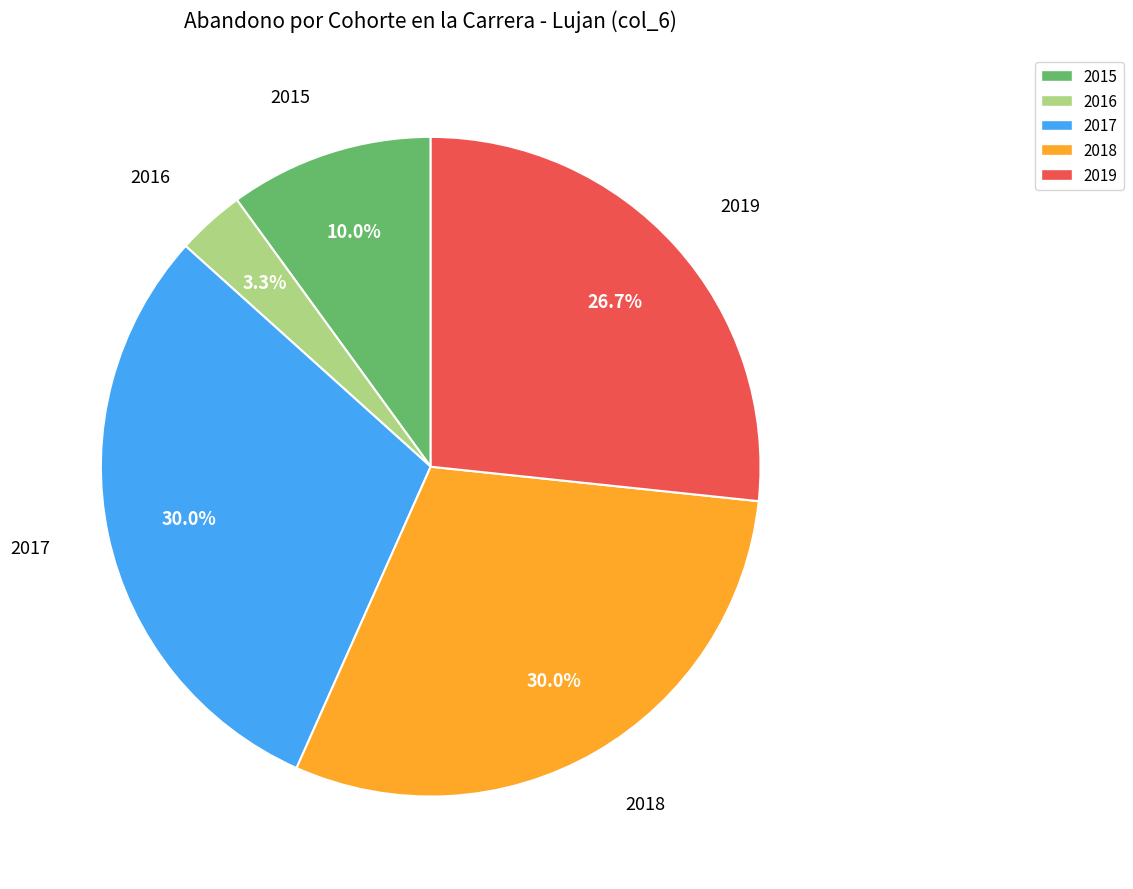

Which slice is the smallest?

2016